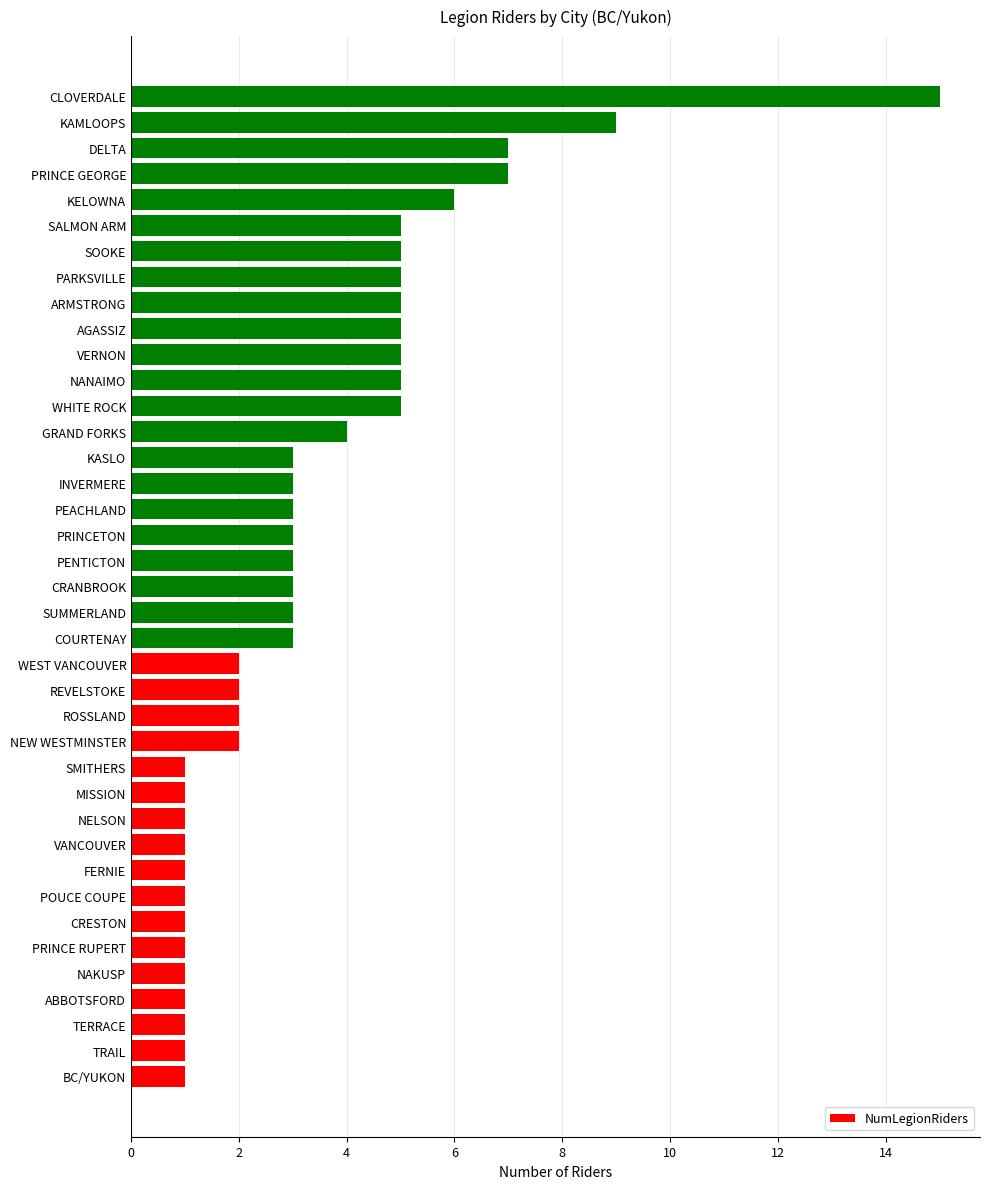

What is the average value?

3